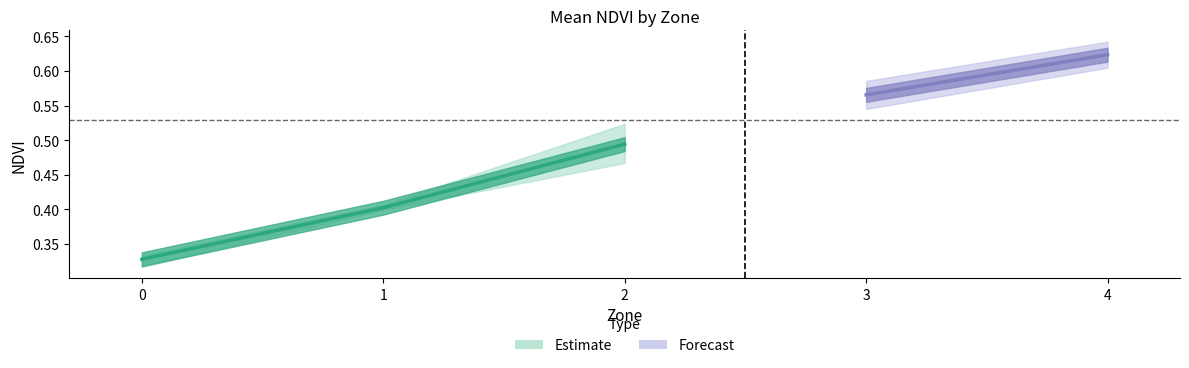

Count the mean_Zone_norm values in the range 0 to 1.

5